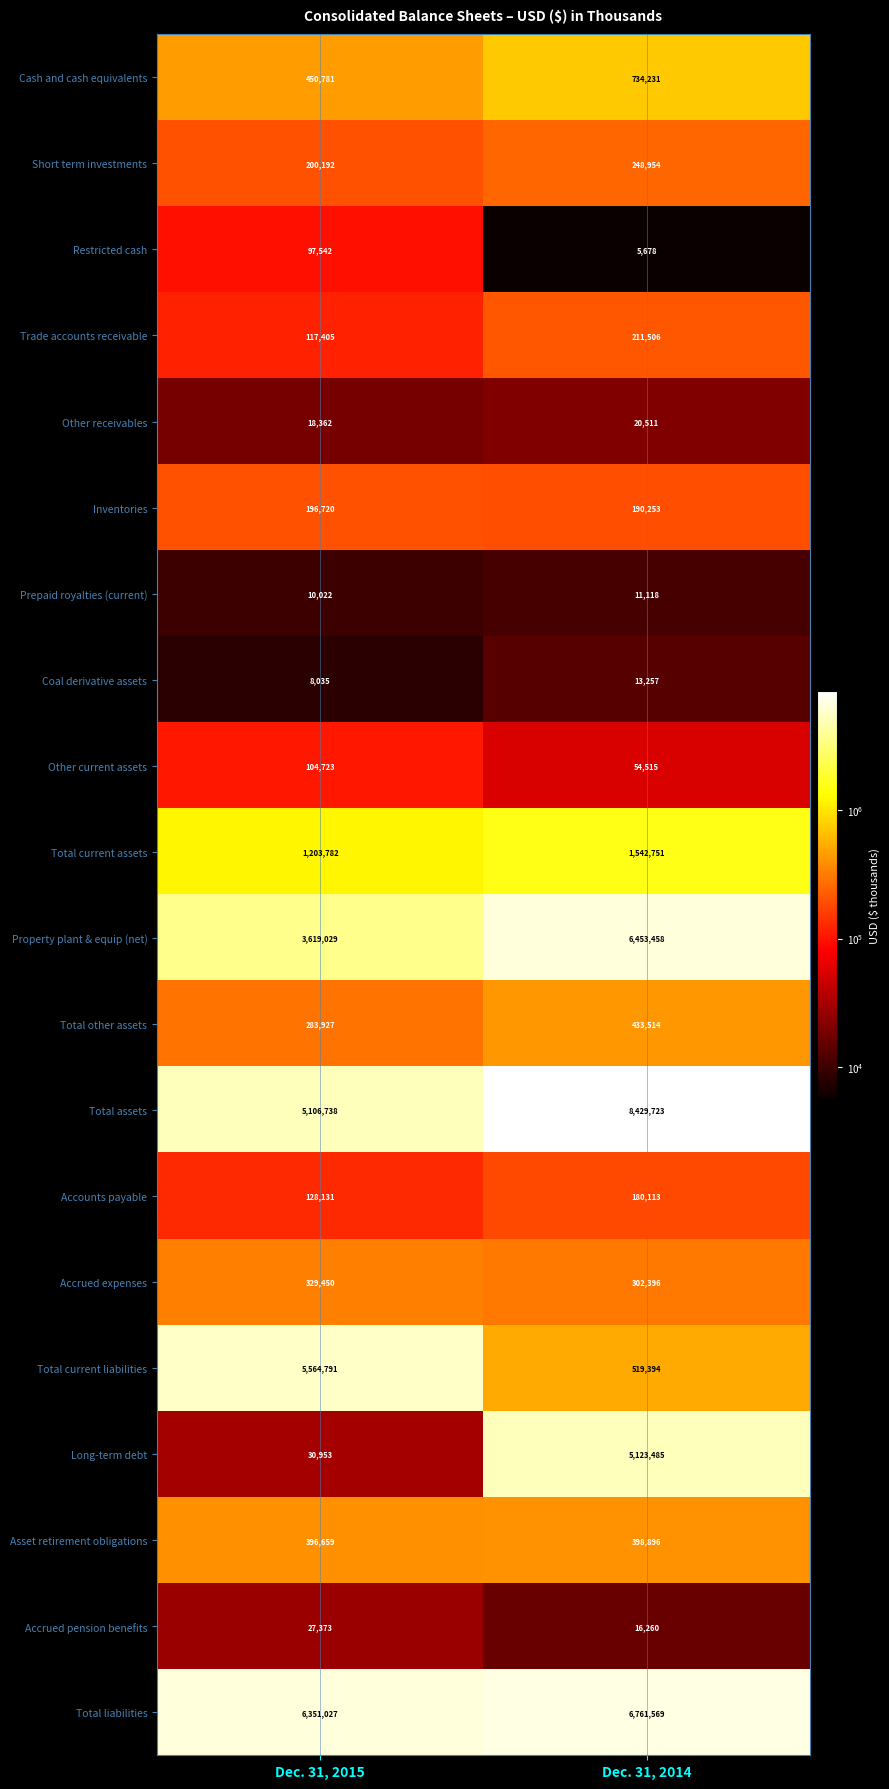

Read the Other current assets value at Dec. 31, 2014, to the nearest 50.

54500